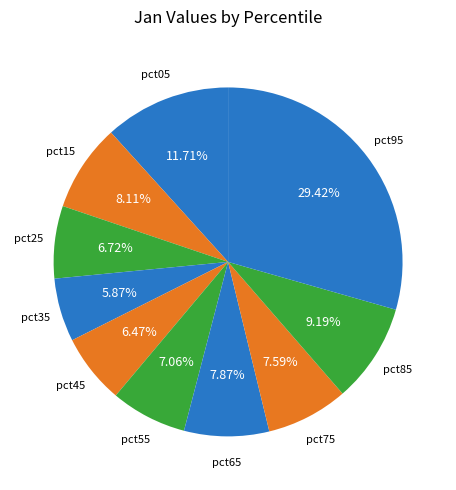

Count the number of slices in the pie.

10